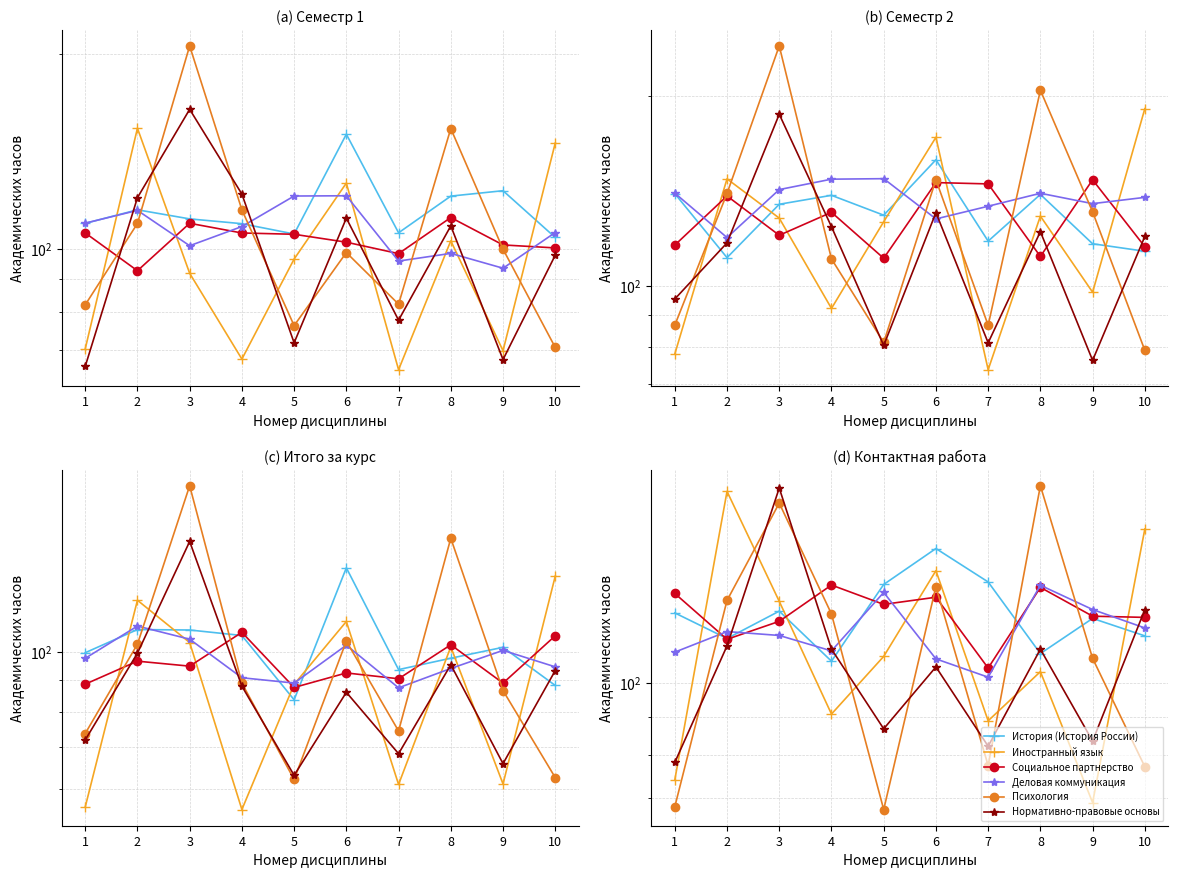

How many series are shown in this chart?

6